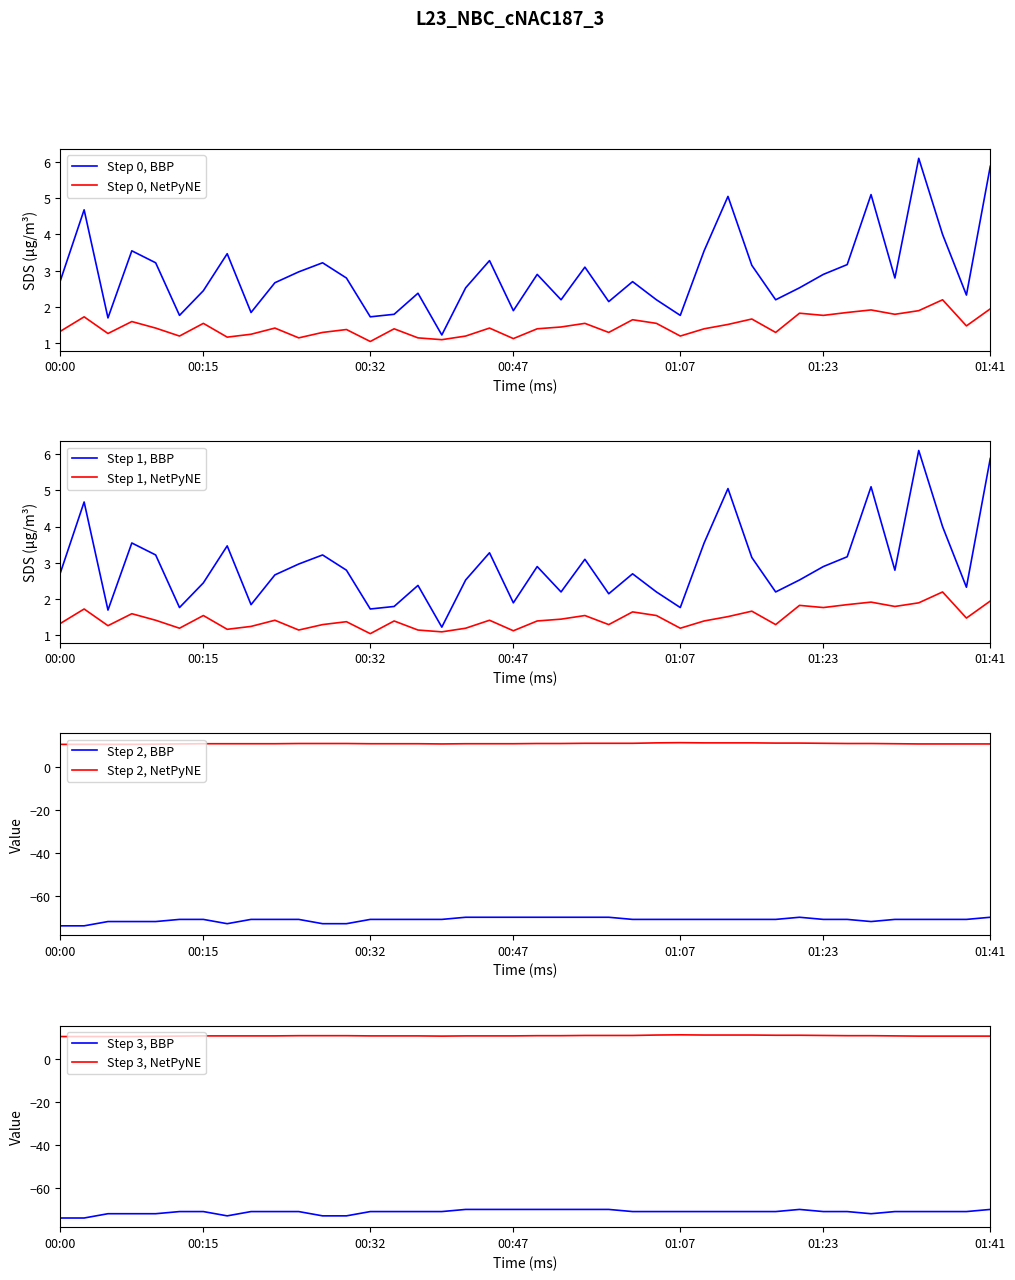

True or false: Temp and SDS_P1 intersect in this chart.

False